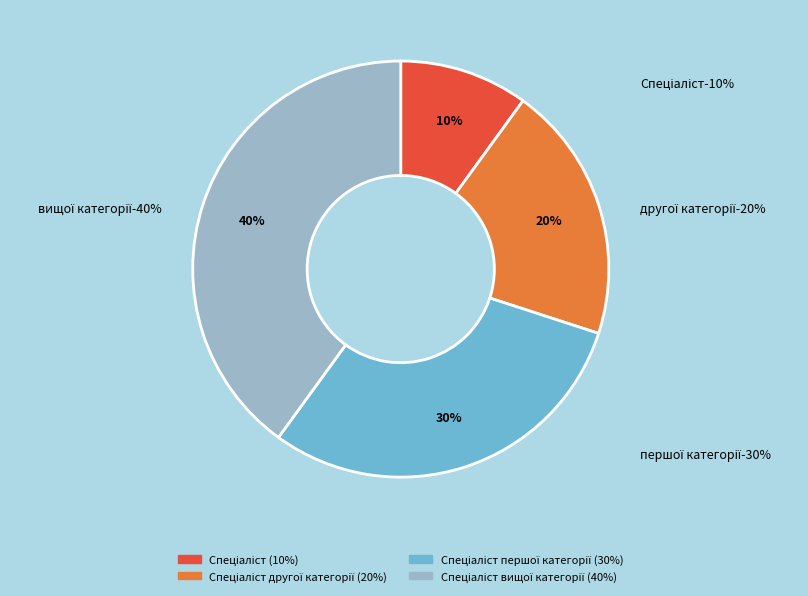

Rank the categories by value from lowest to highest.

Спеціаліст, Спеціаліст другої категорії, Спеціаліст першої категорії, Спеціаліст вищої категорії